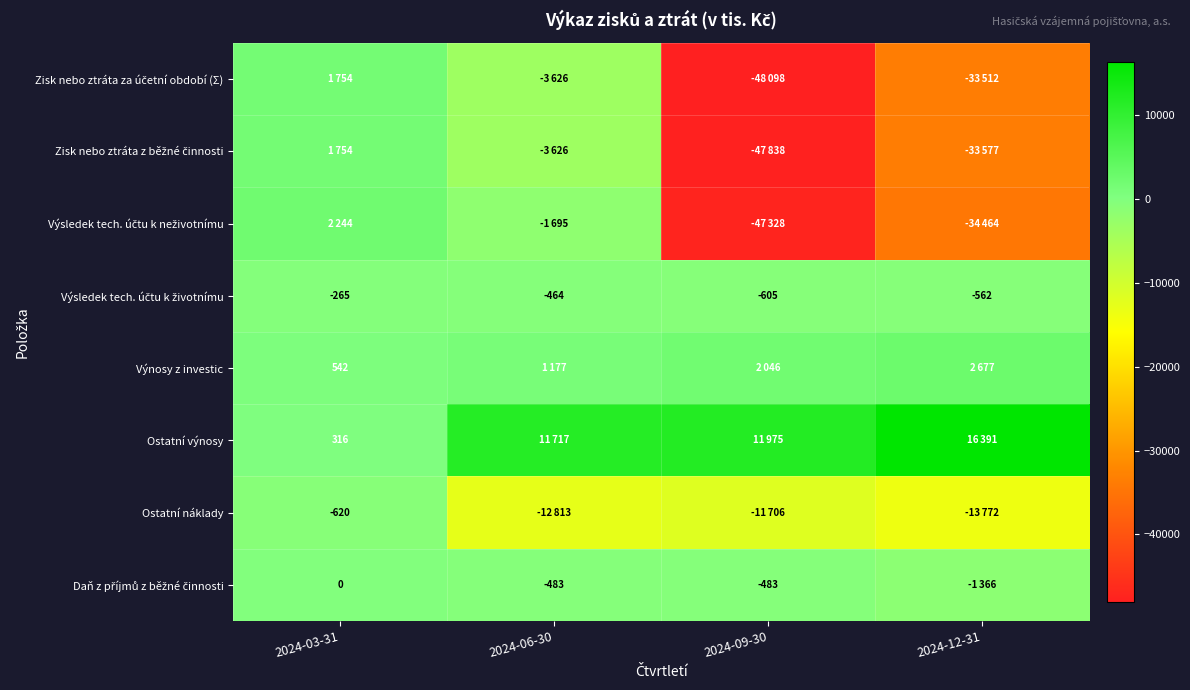

Is it true that Ostatní náklady equals -899 at 2024-03-31?

False